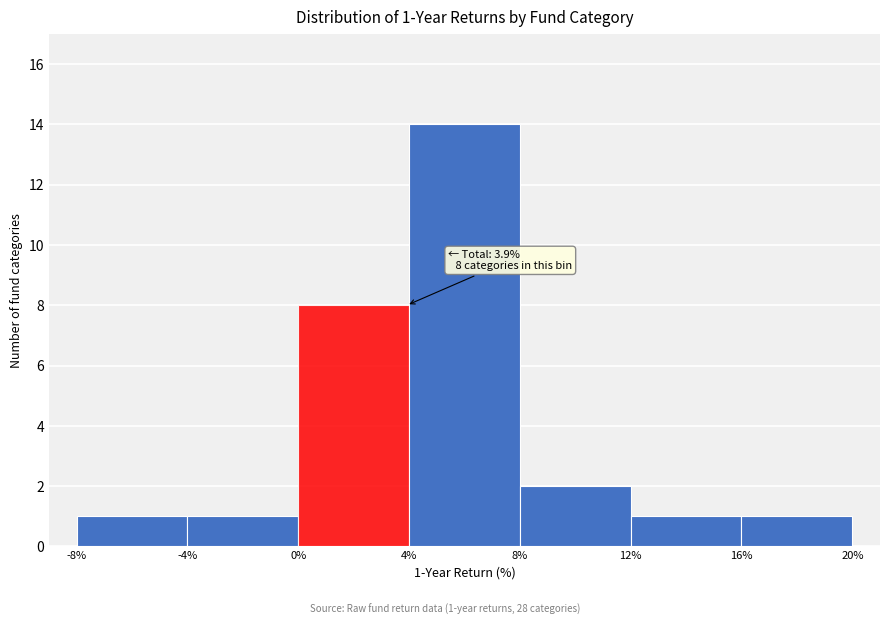

Which range on the x-axis has the tallest bar?

4% to 8%